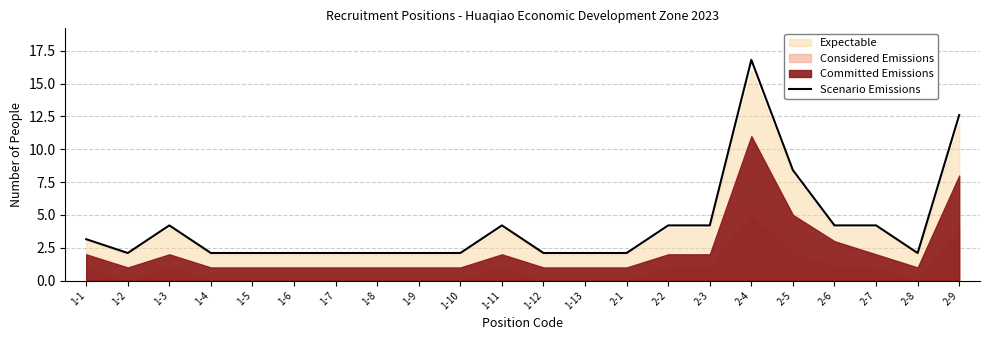

Rank the categories by value from lowest to highest.

1-2, 1-4, 1-5, 1-6, 1-7, 1-8, 1-9, 1-10, 1-12, 1-13, 2-1, 2-8, 1-1, 1-3, 1-11, 2-2, 2-3, 2-6, 2-7, 2-5, 2-9, 2-4